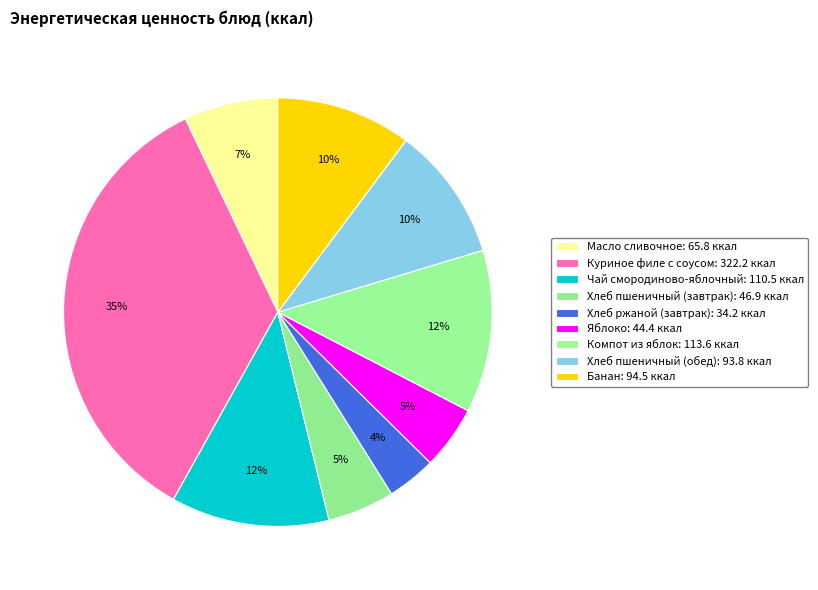

Count the number of slices in the pie.

9